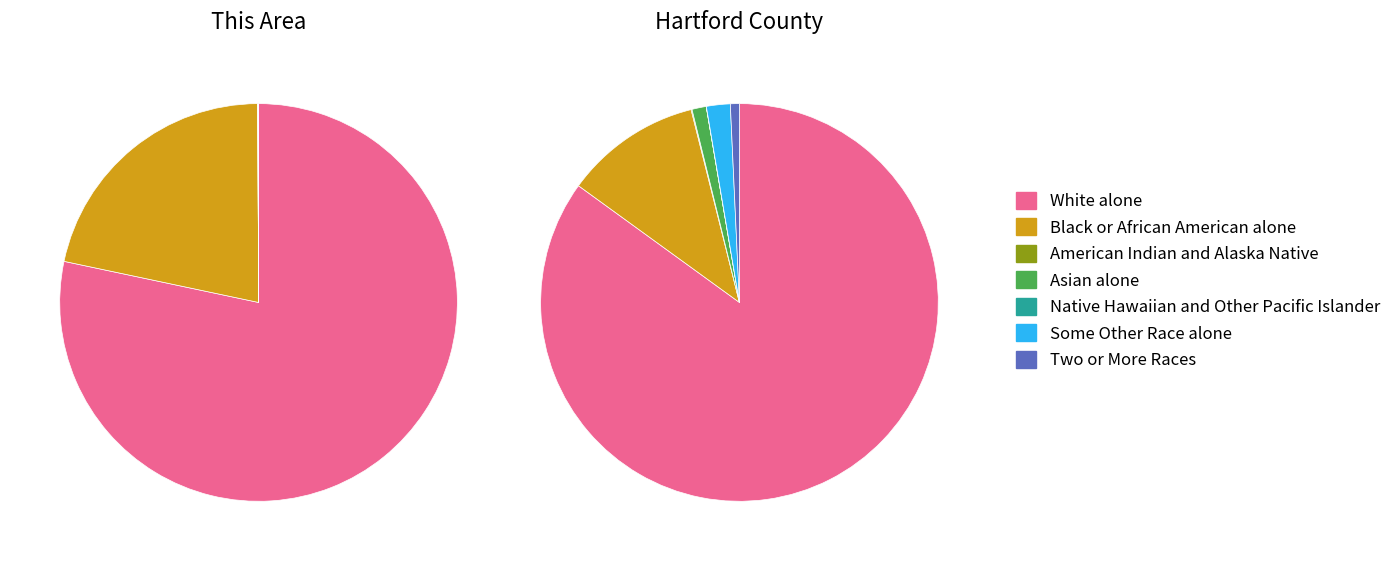

To the nearest percent, what is the combined percentage of White alone and Native Hawaiian and Other Pacific Islander?

78%